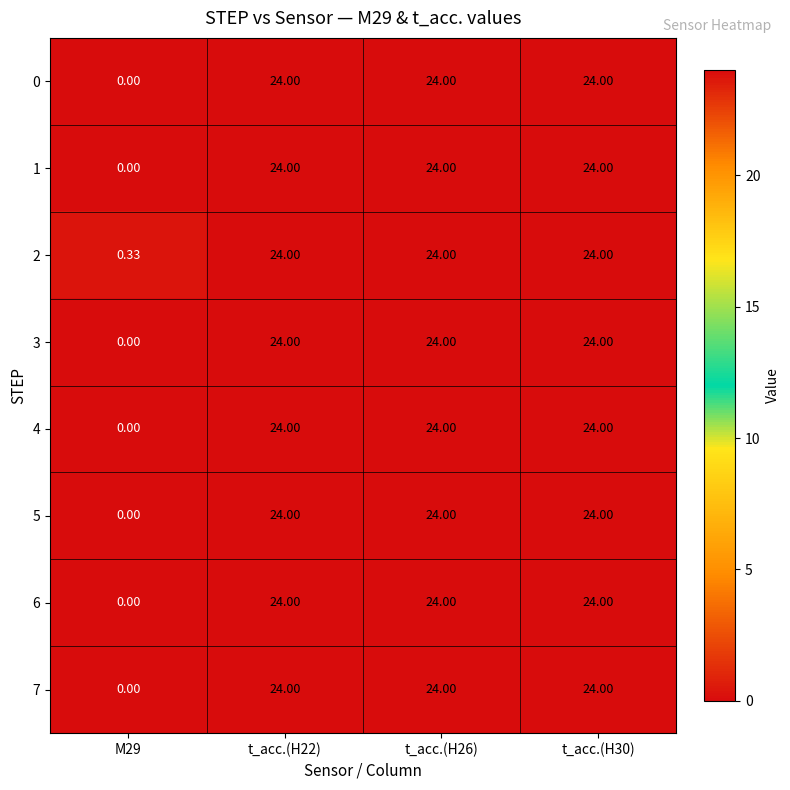

Is the value of 2 at t_acc.(H30) greater than the value of 3 at M29?

Yes